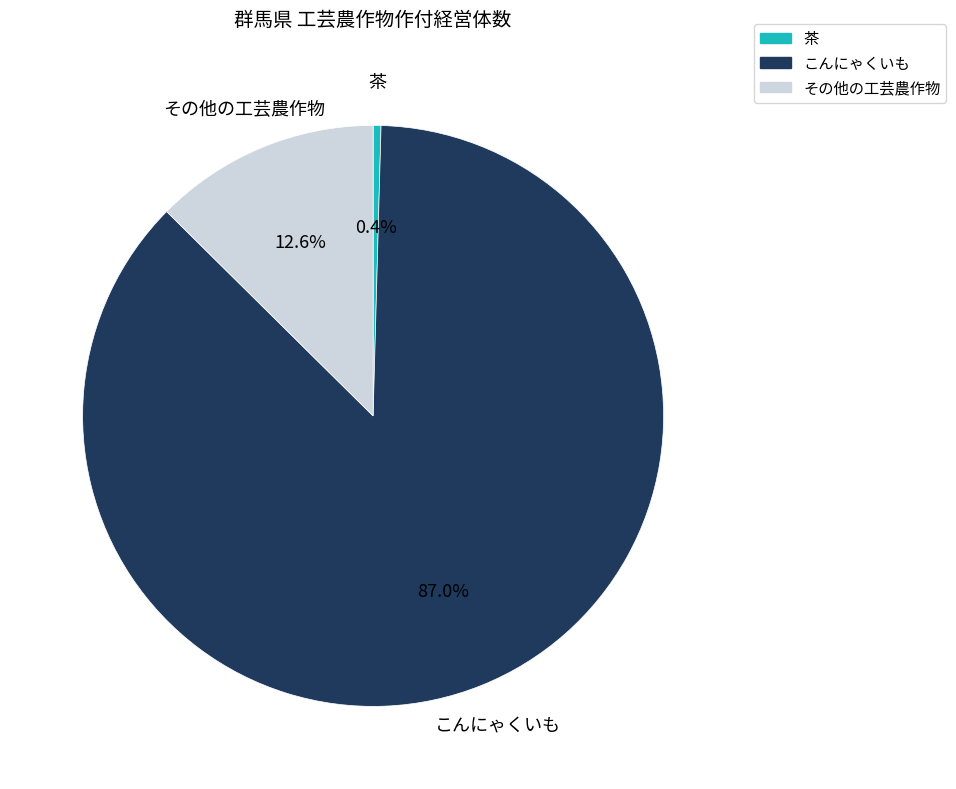

Does こんにゃくいも represent more than half of the total?

Yes